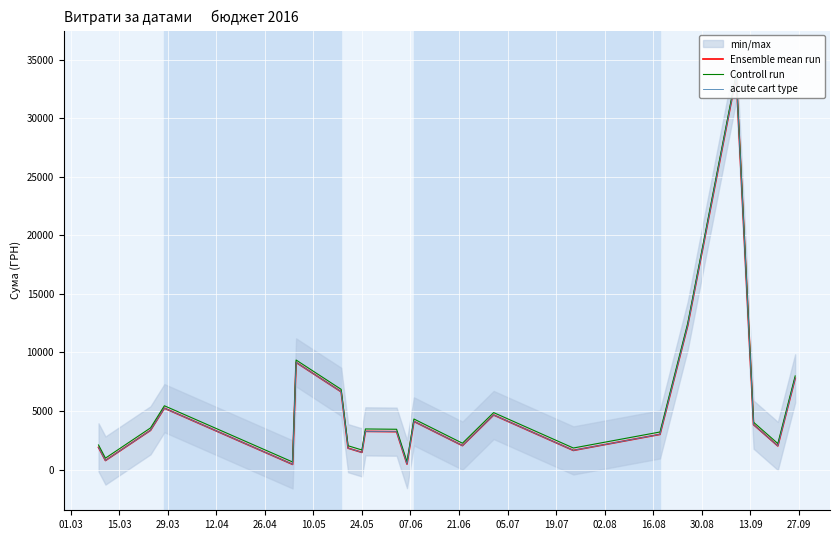

What is the difference between the highest and lowest values at 12.04?

205.7